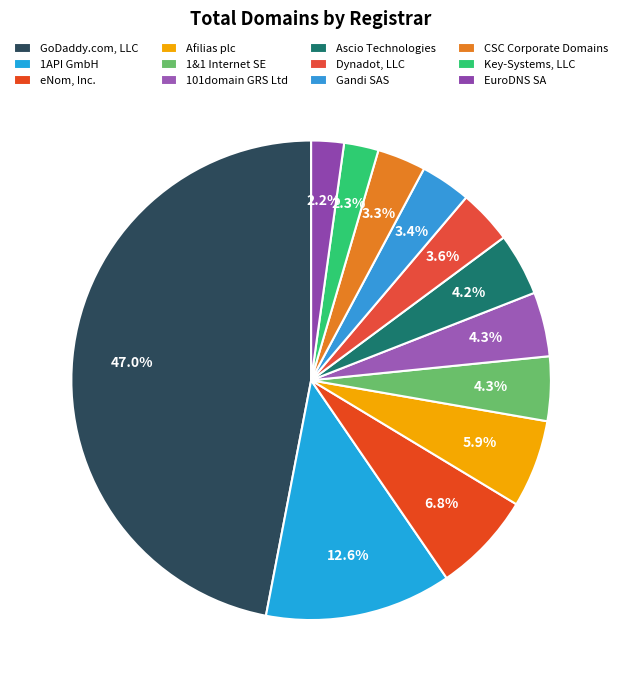

Is it true that Dynadot, LLC is 10% of the pie?

False